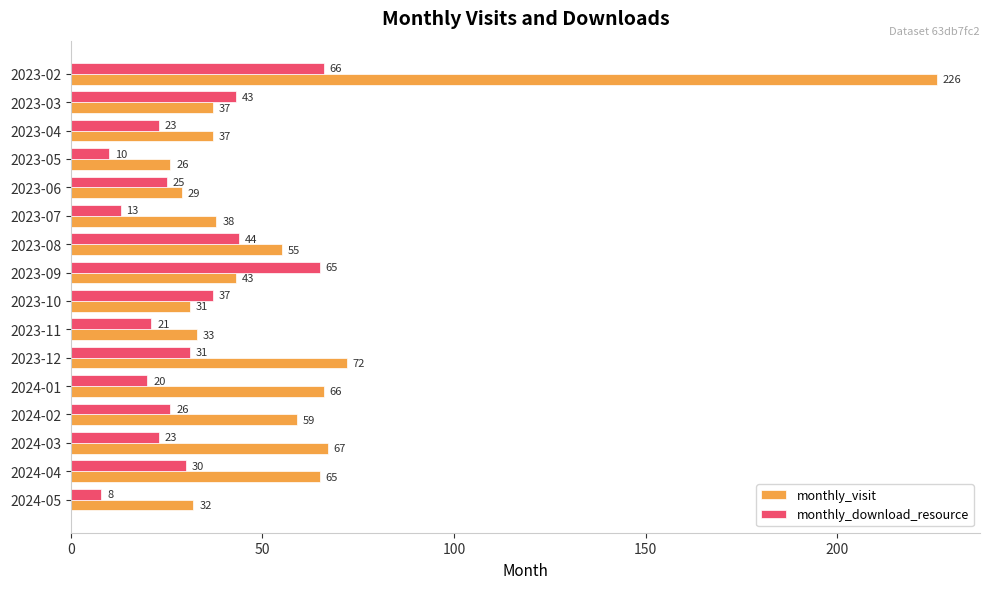

What is the difference between the maximum and minimum values in the monthly_visit series?

200